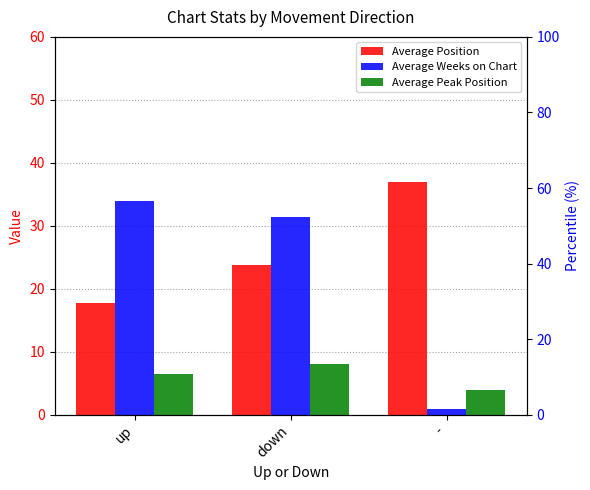

Where is Average Weeks on Chart nearest to the value 17?

down